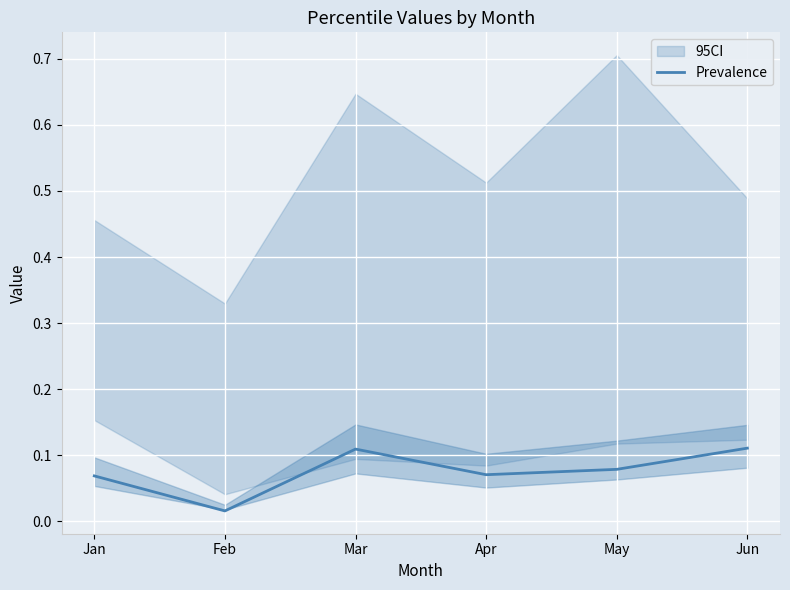

Is it true that Prevalence equals 0.0 at Mar?

False